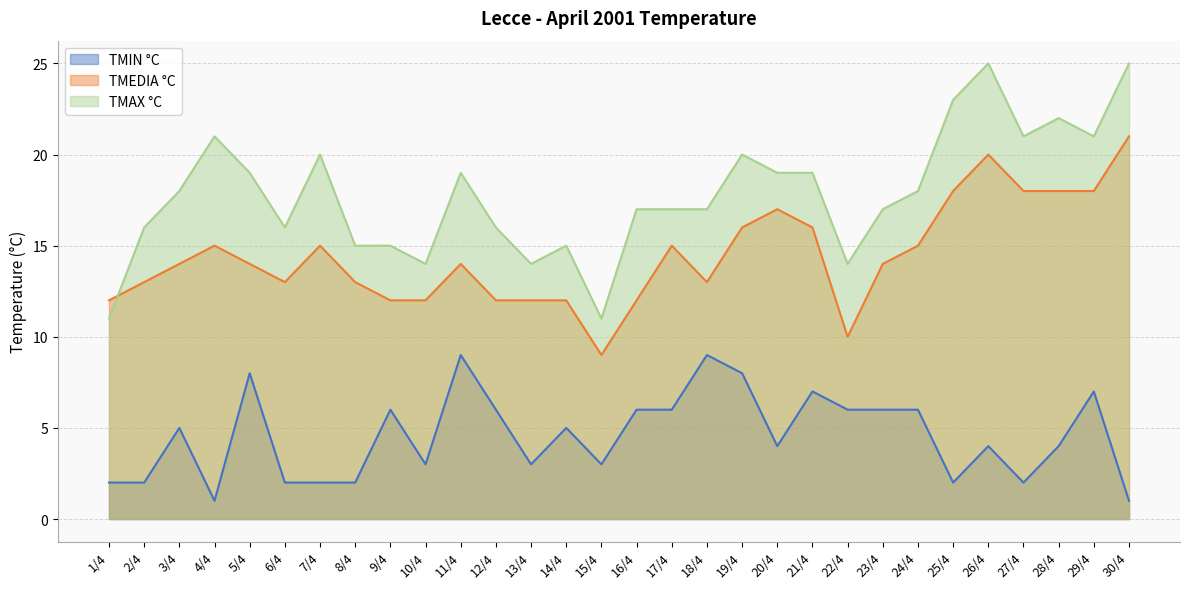

What is the label of the 2nd point from the right?

29/4